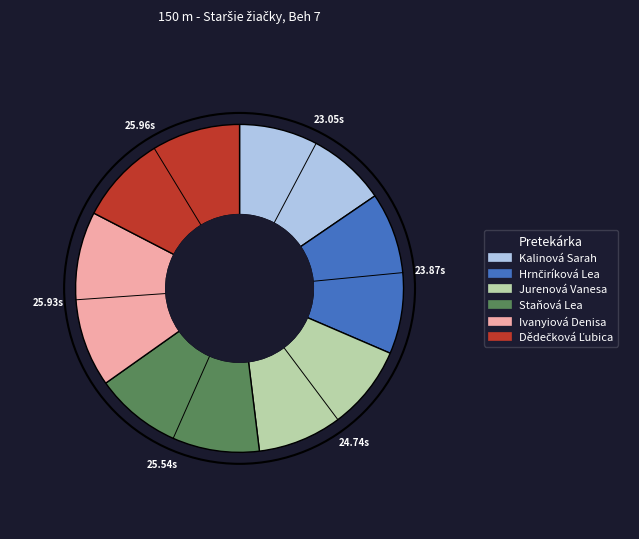

Is there a majority slice in this chart?

No